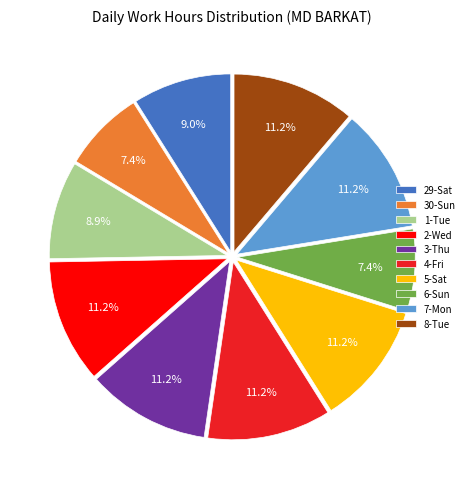

Combined, do 3-Thu and 5-Sat account for over 50%?

No